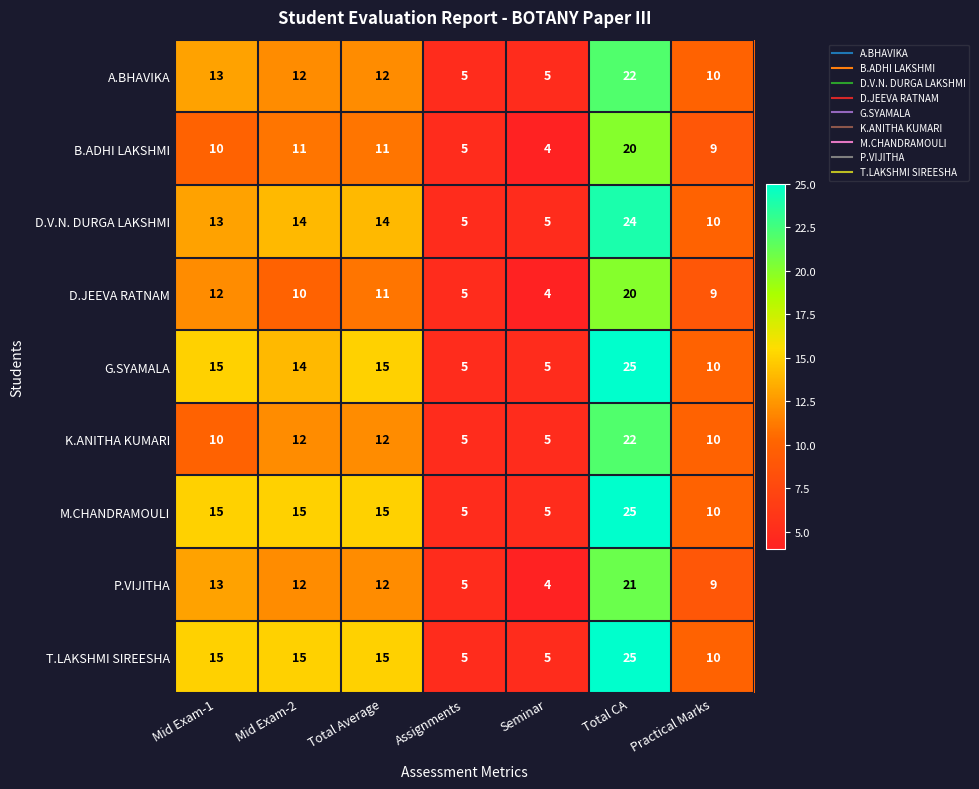

What is the difference between the highest and lowest values at Mid Exam-1?

5